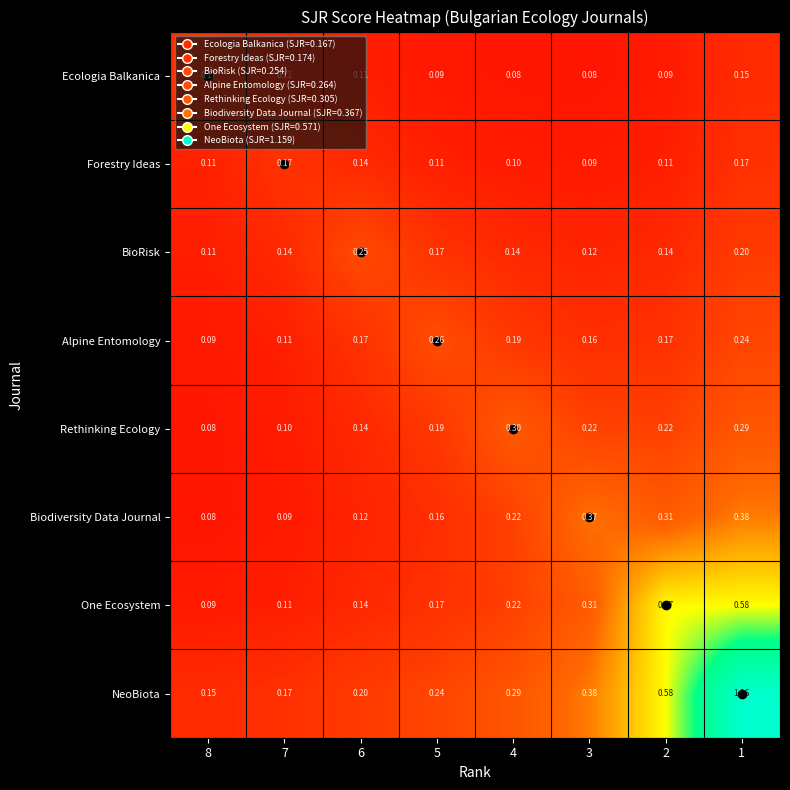

Which series has the largest total across all categories?

NeoBiota